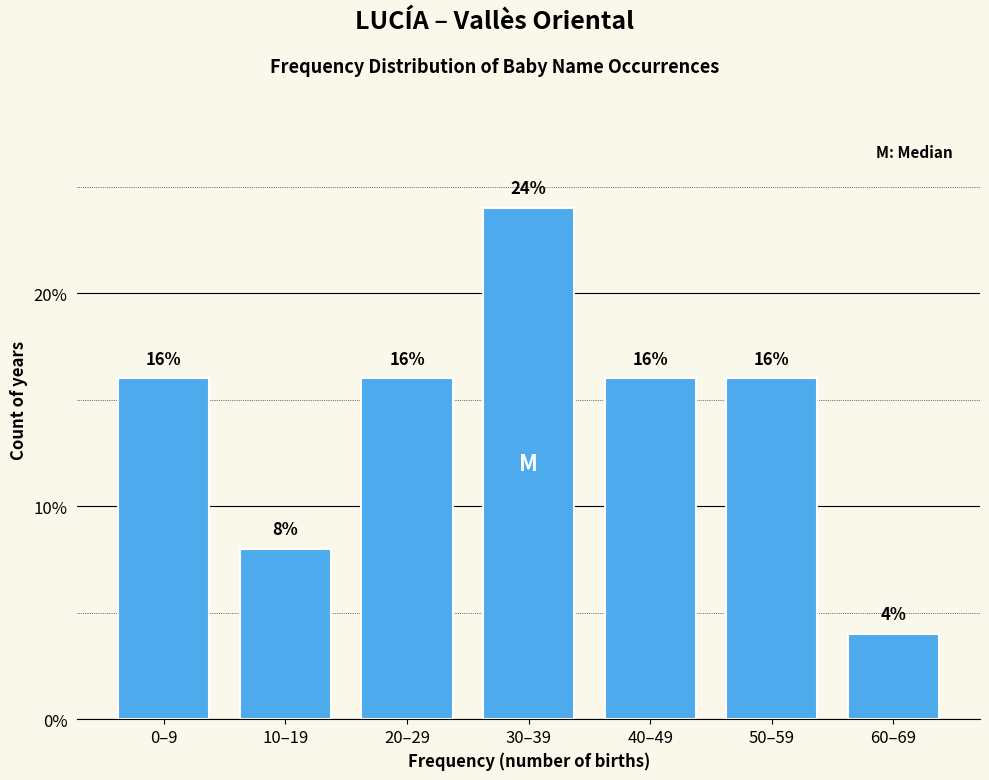

Reading right to left, extract all data points from this chart.

60–69=4	50–59=16	40–49=16	30–39=24	20–29=16	10–19=8	0–9=16